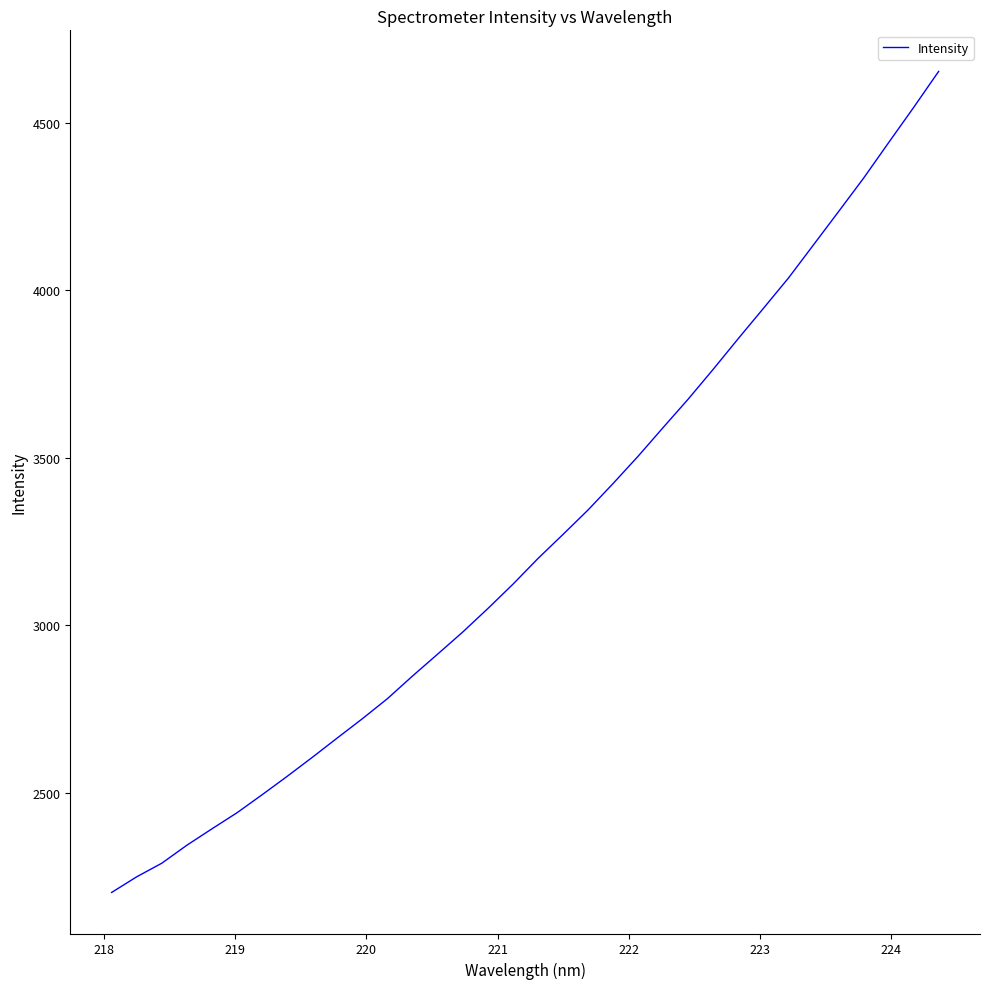

What is the maximum value shown in the chart?

4652.8